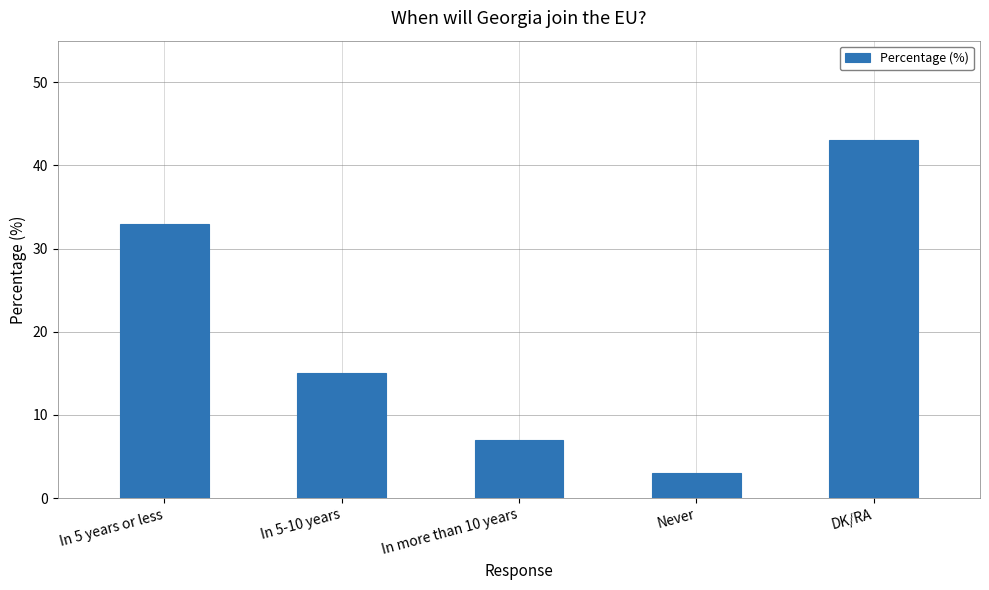

How many bars are there in total?

5